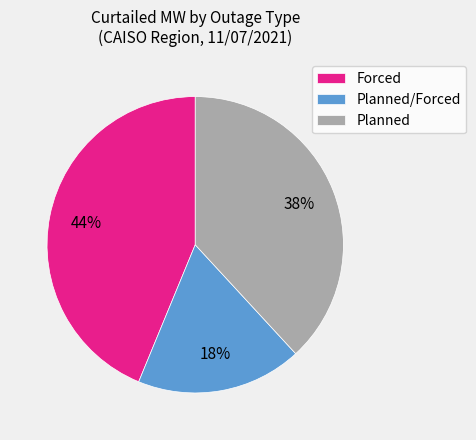

To the nearest percent, what percentage of the pie is Planned?

38%